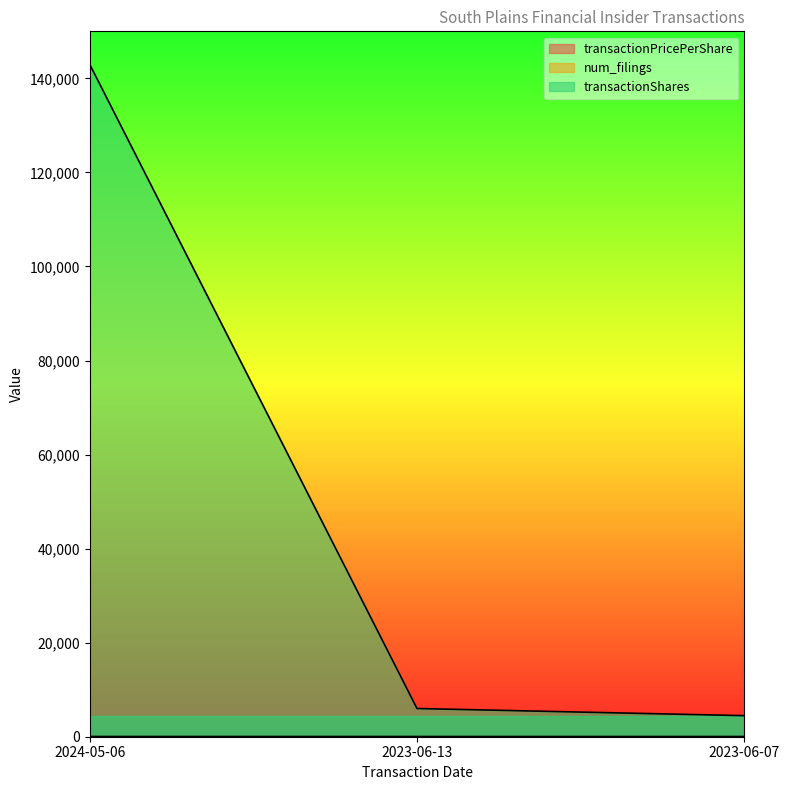

What is the difference between the second highest and minimum values in the transactionShares series?

1522.0